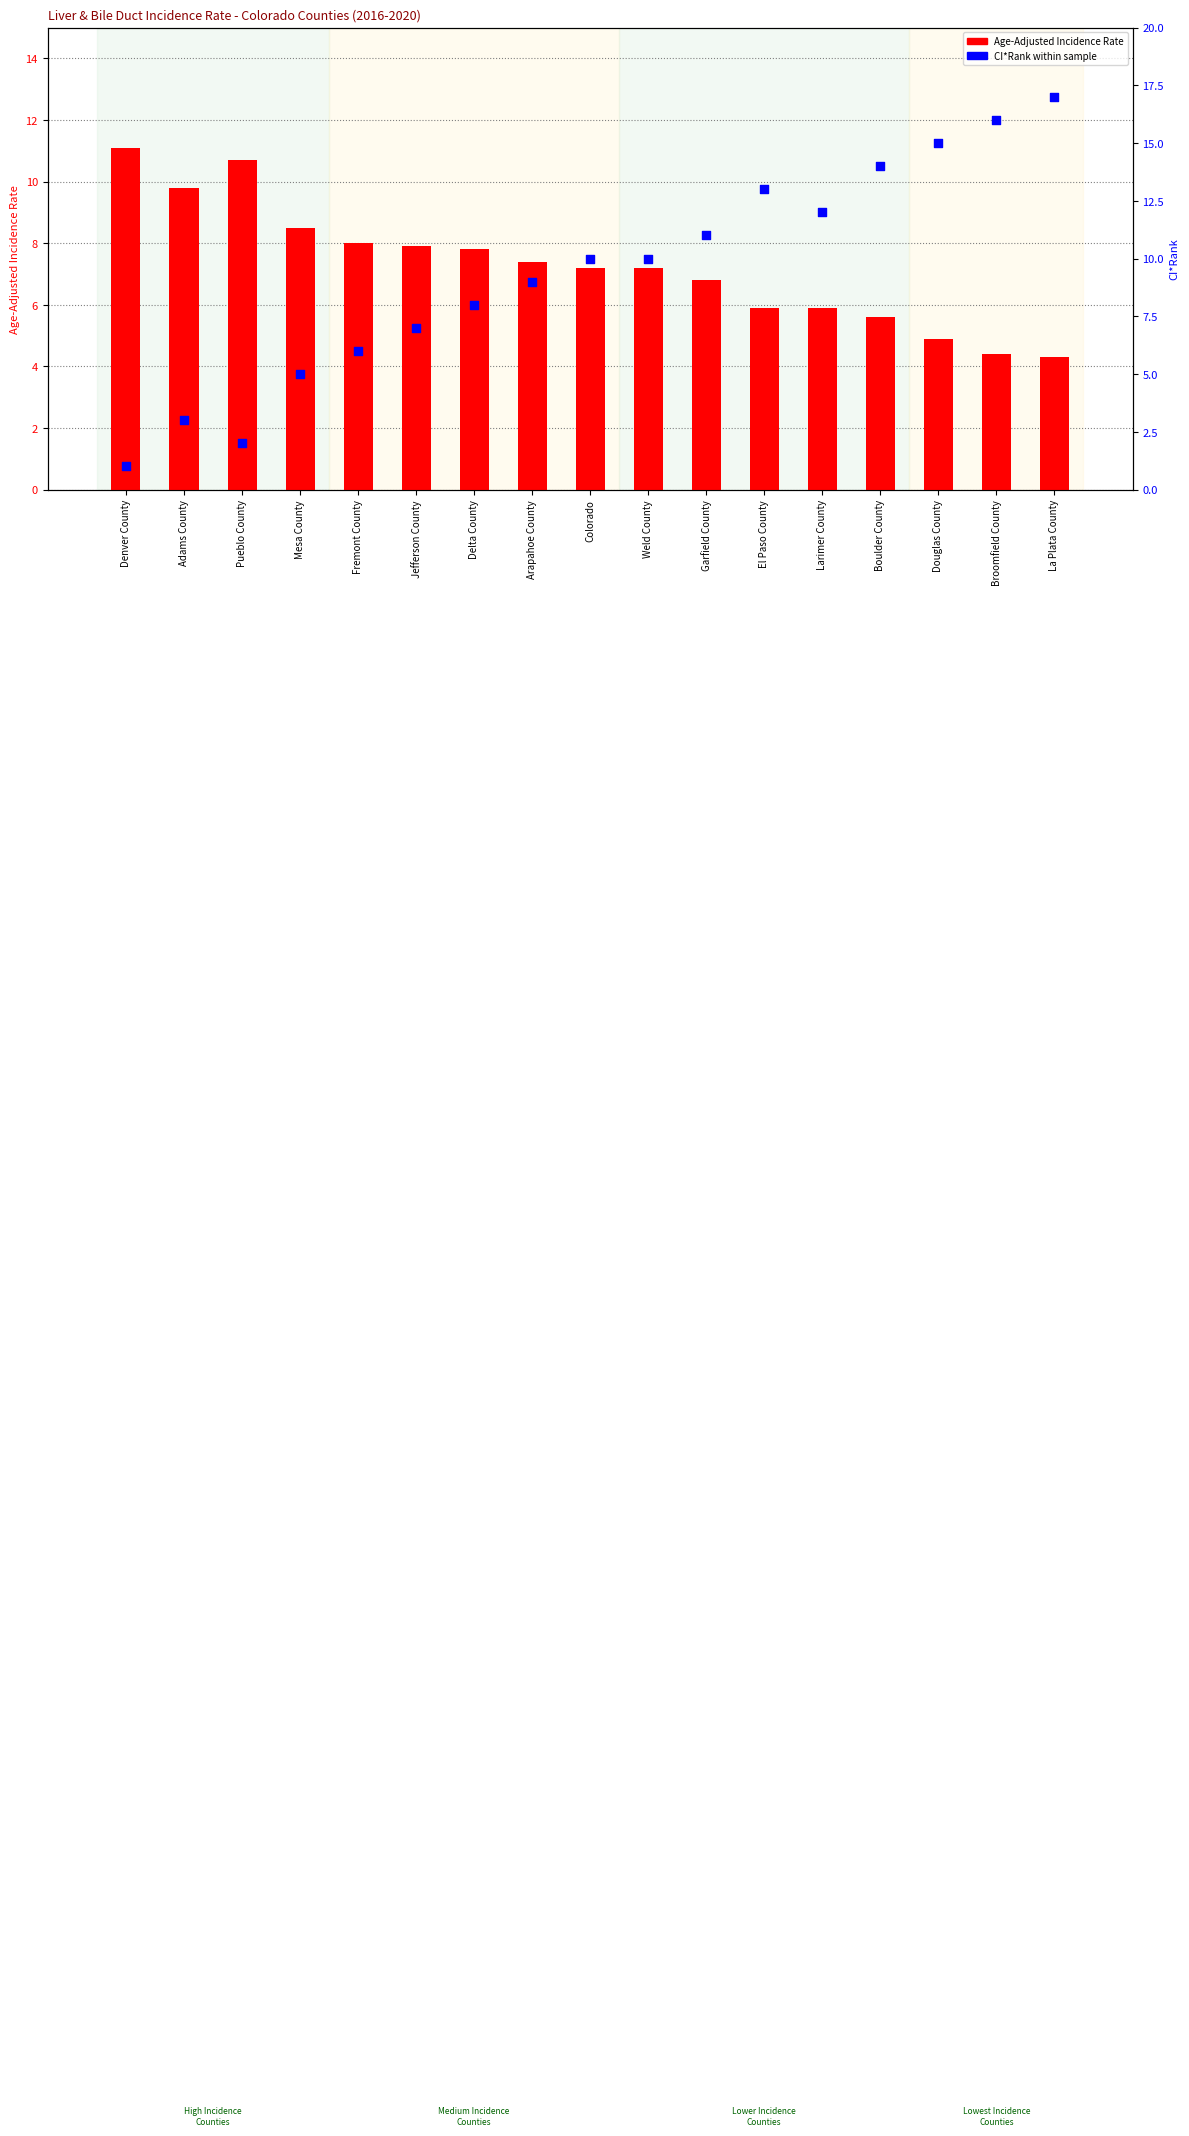

At how many categories does at least one series exceed 3?

17